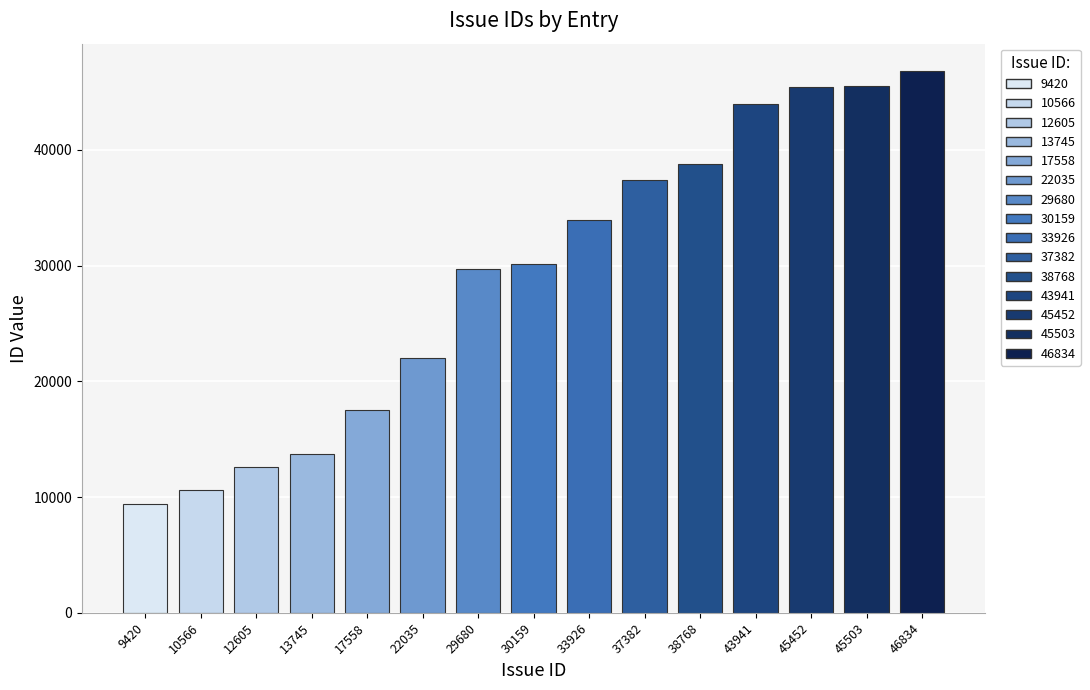

Is it true that the value at 45452 is 45452?

True